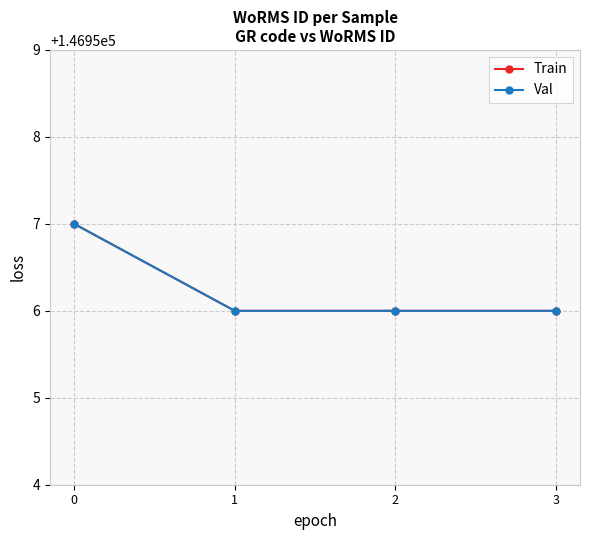

Reading right to left, list all the values displayed in this chart.

Train: 146956	146956	146956	146957
Val: 146956	146956	146956	146957